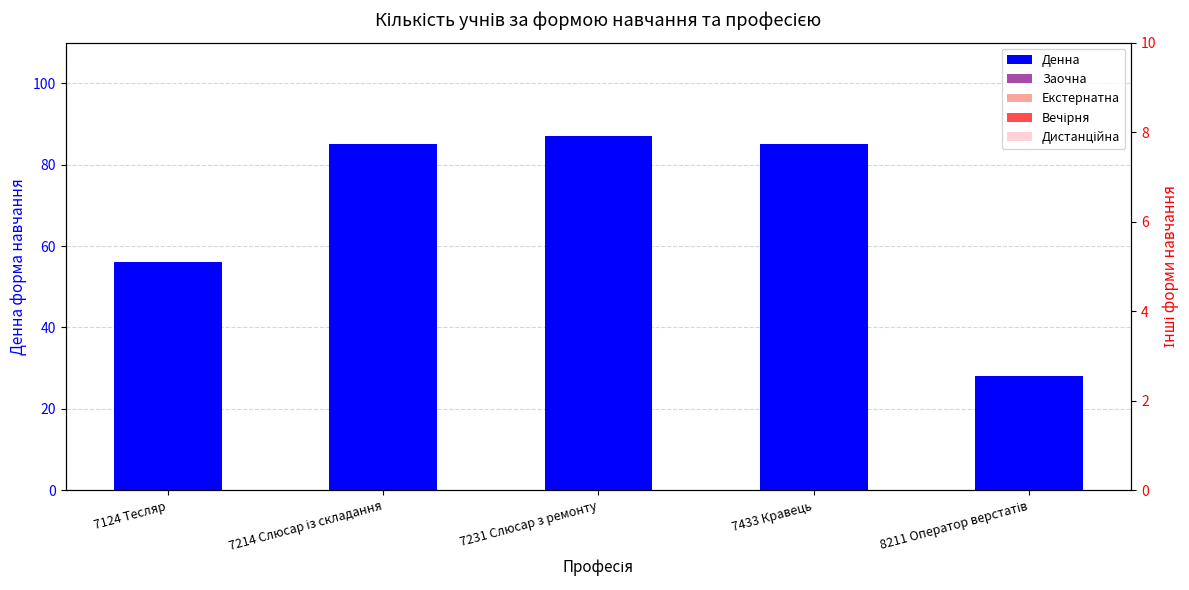

Between 7231 Слюсар з ремонту and 7433 Кравець, which series saw the biggest shift?

Денна